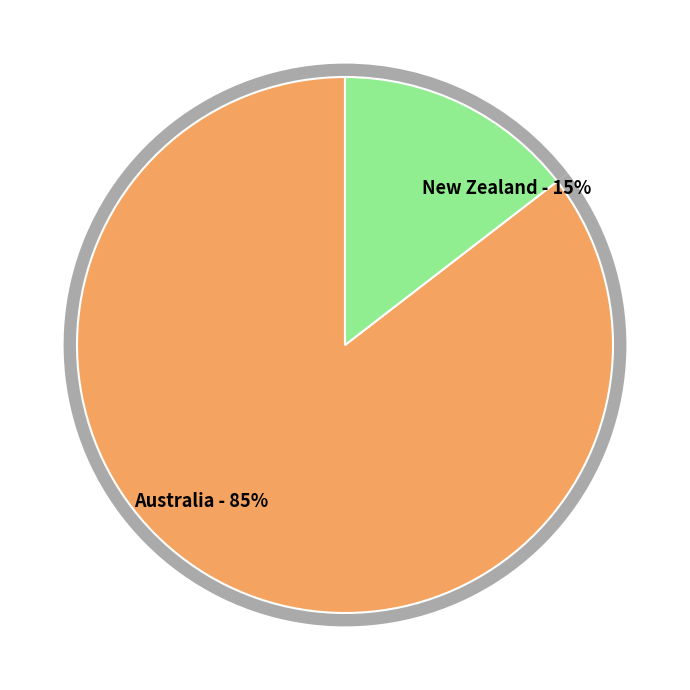

Which category has the biggest portion of the pie?

Australia